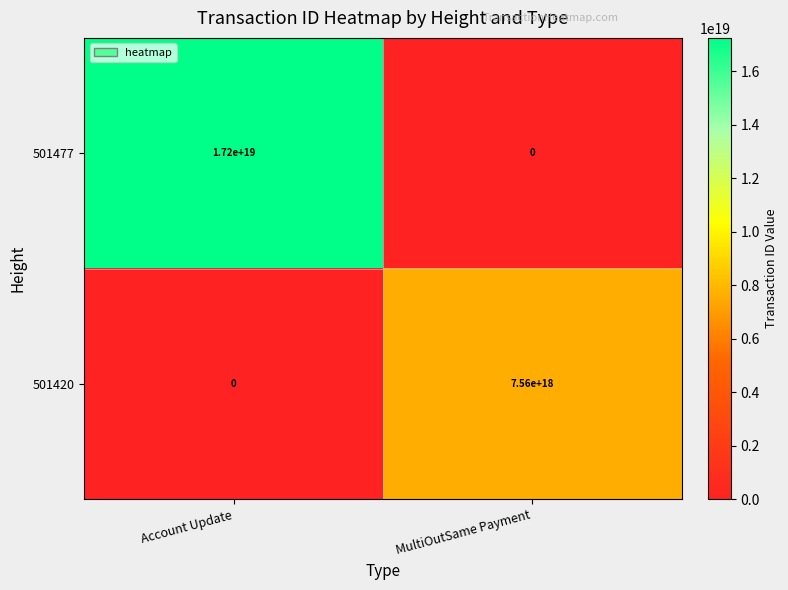

Which series has the largest range (max minus min)?

501477